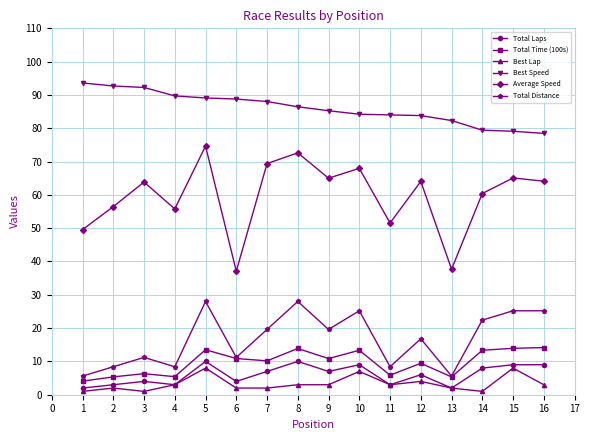

At which label is Total Laps closest to 6?

12